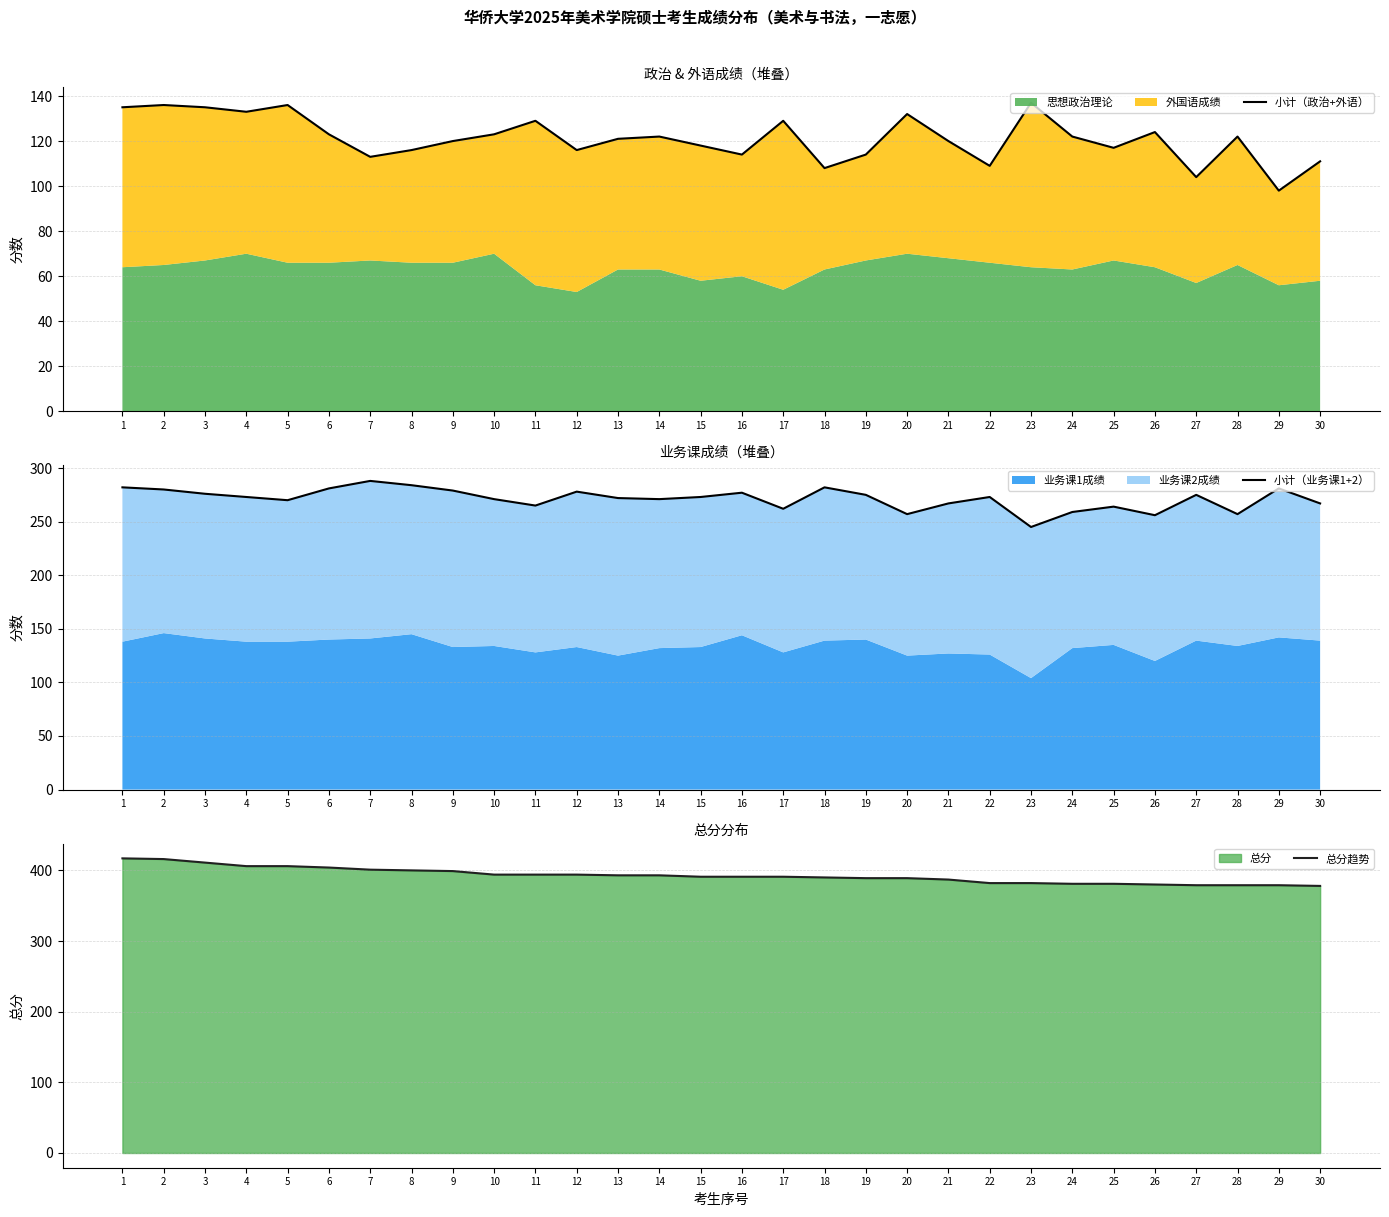

What is the difference between the 小计（政治+外语） values at 21 and 30?

9